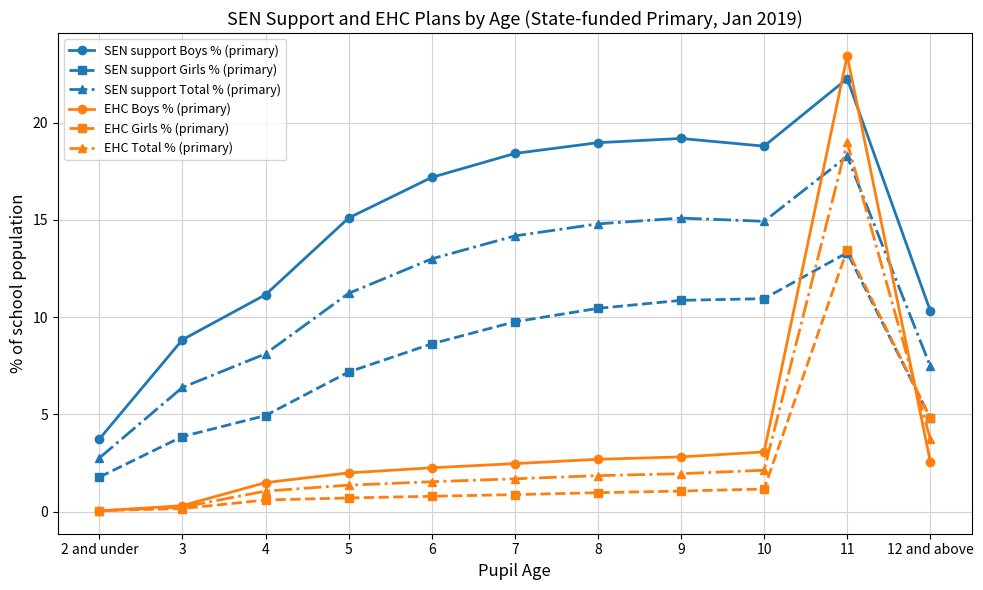

What is the difference between the EHC Girls % (primary) values at 5 and 12 and above?

4.1